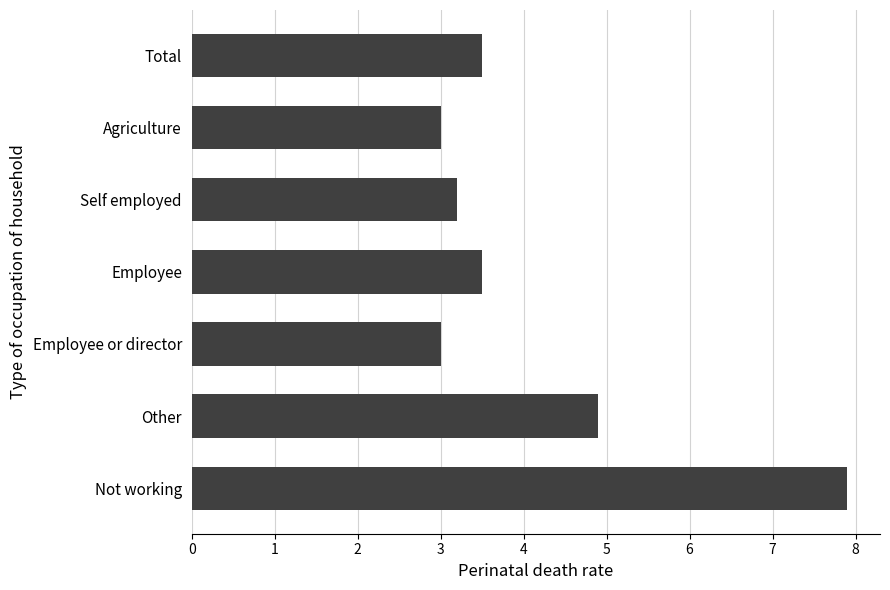

What is the difference between the maximum and second lowest values?

4.9